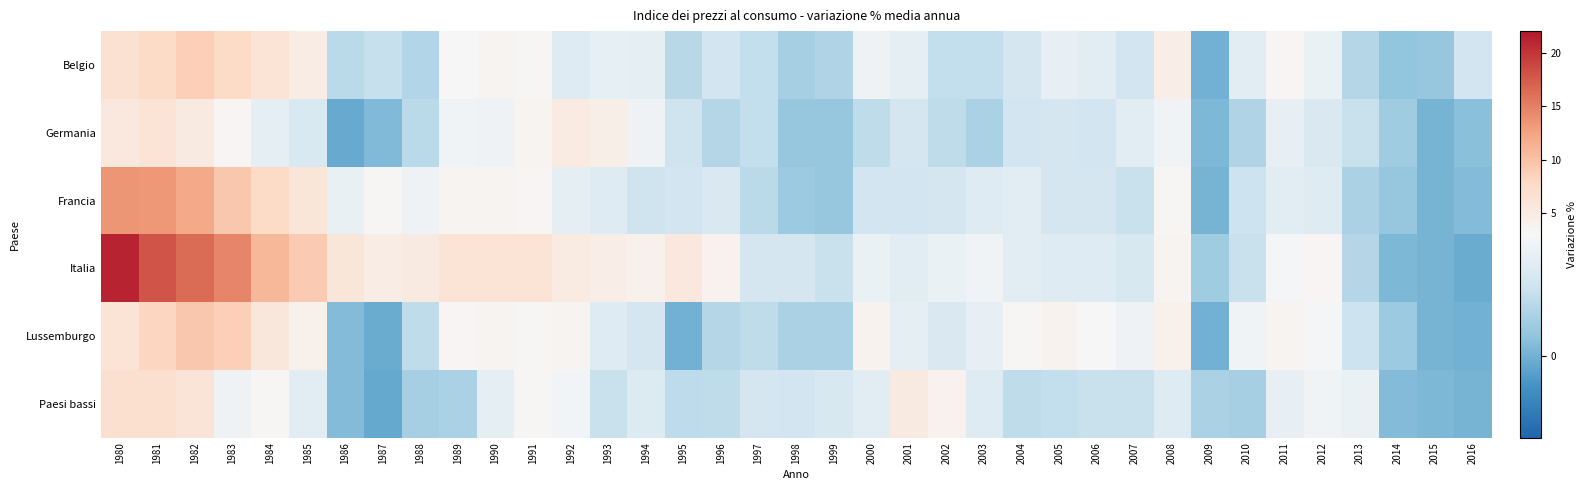

Which has a higher value, 1998 or 2006?

2006